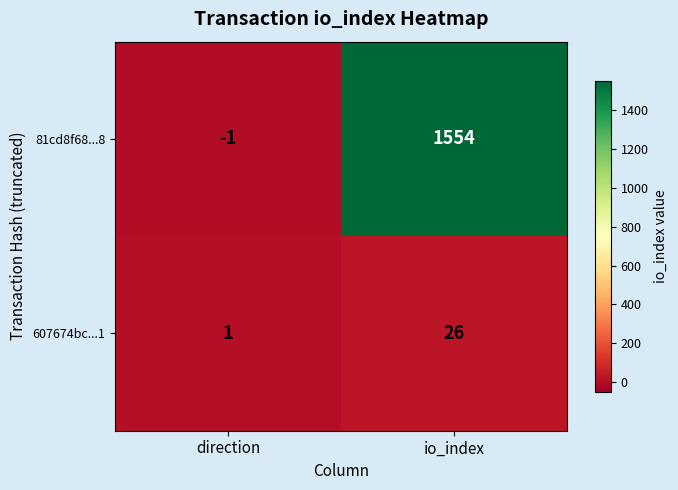

What is the average value of the 607674bc...1 series?

14